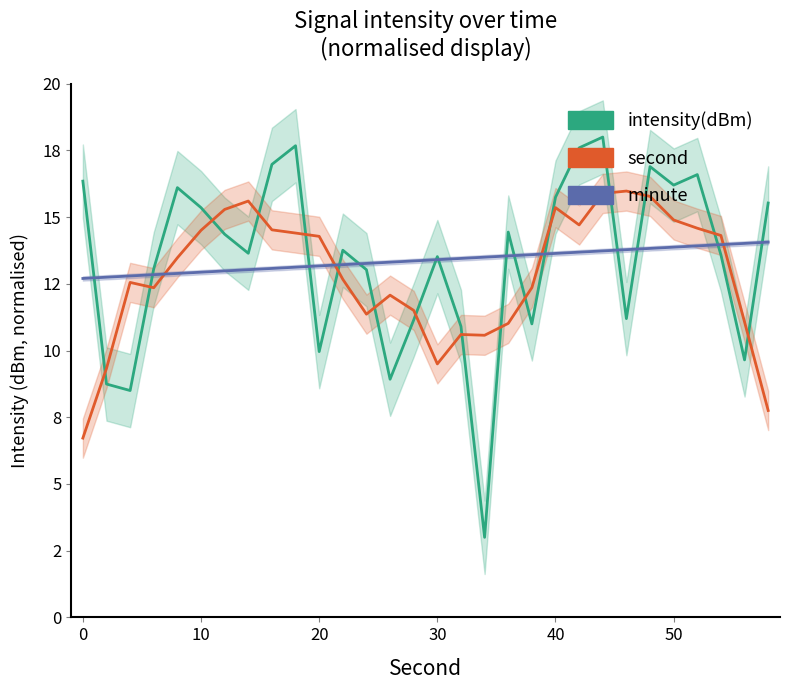

What are all the series names shown in the legend?

intensity(dBm), second, minute